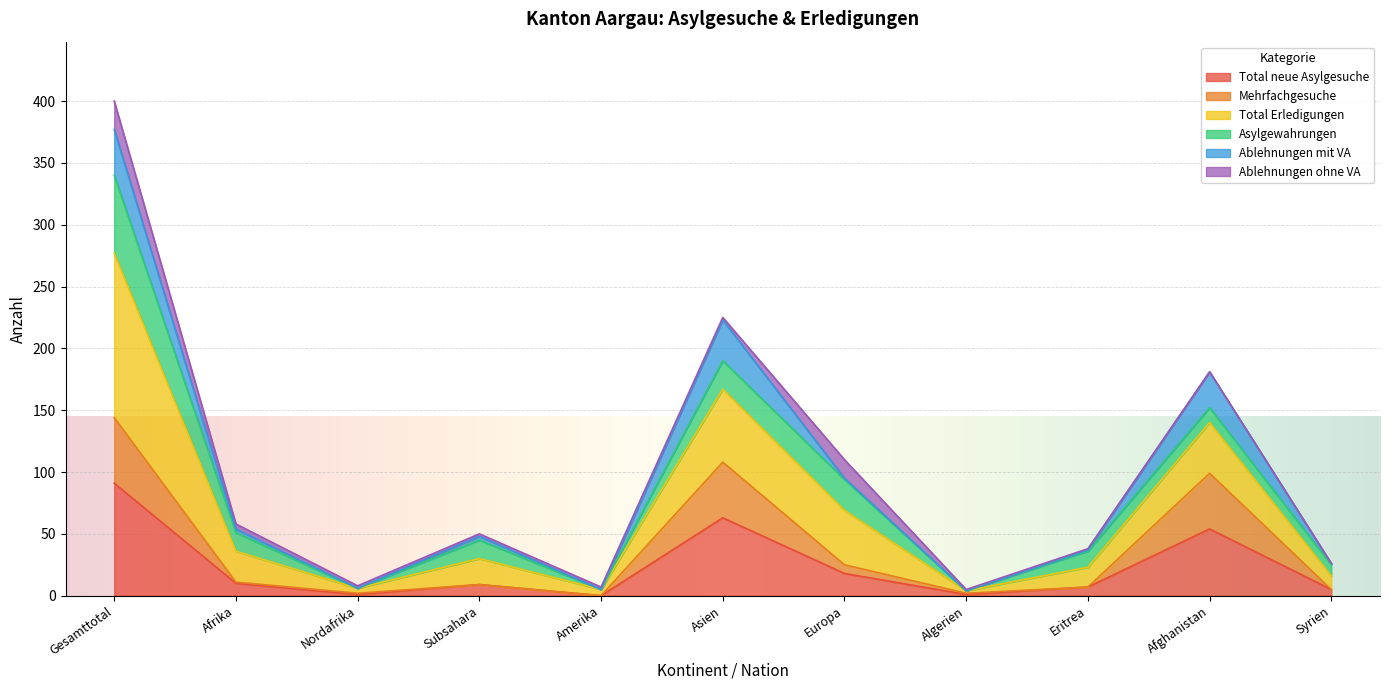

The value of Total neue Asylgesuche at Amerika is -42. True or false?

False